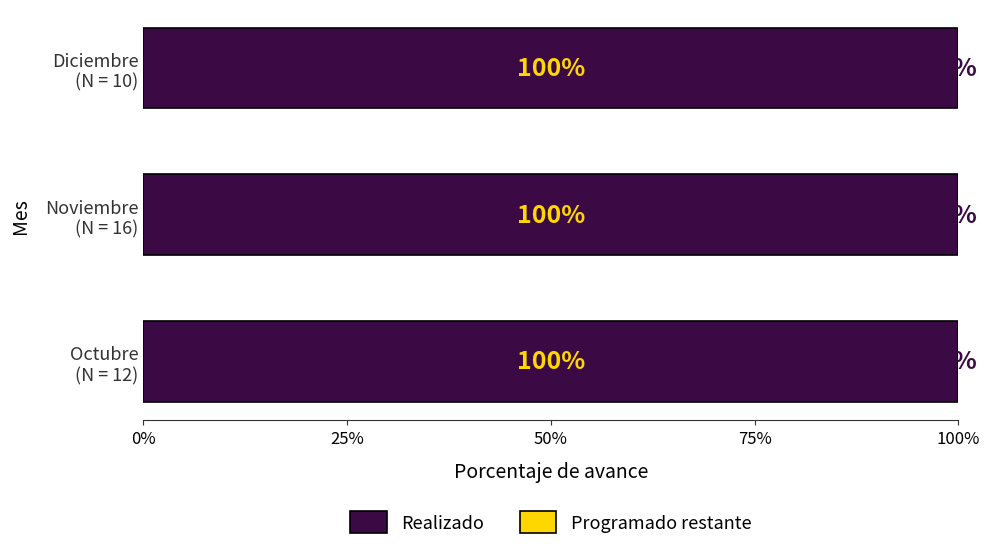

What is the label of the 2nd bar from the right?

Noviembre